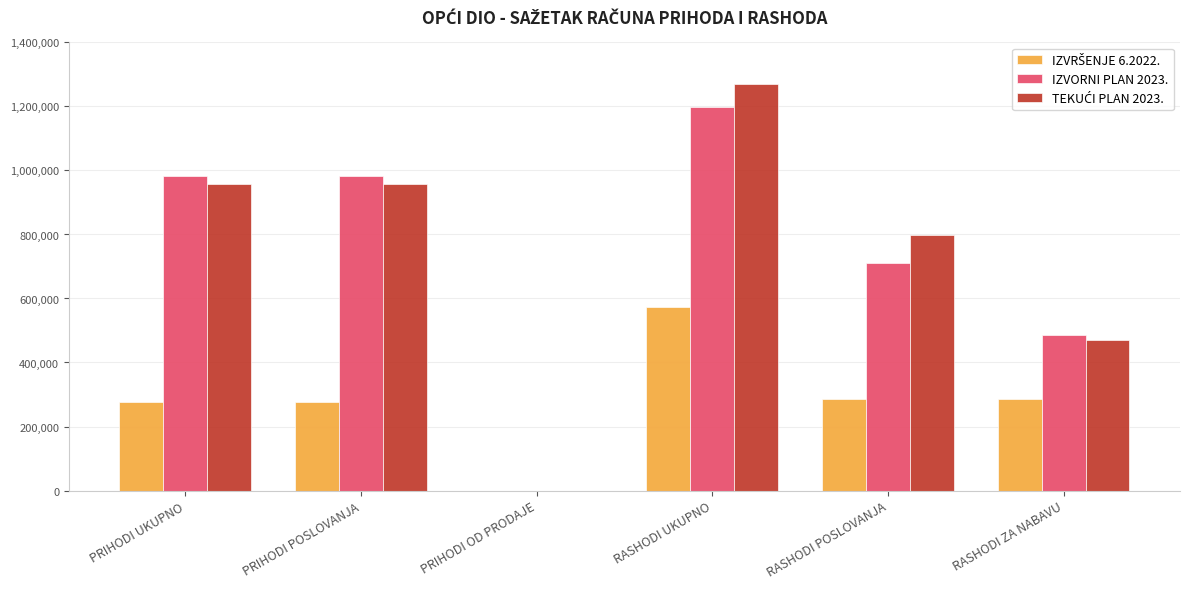

Count the IZVORNI PLAN 2023. values in the range 487339 to 982230.

4